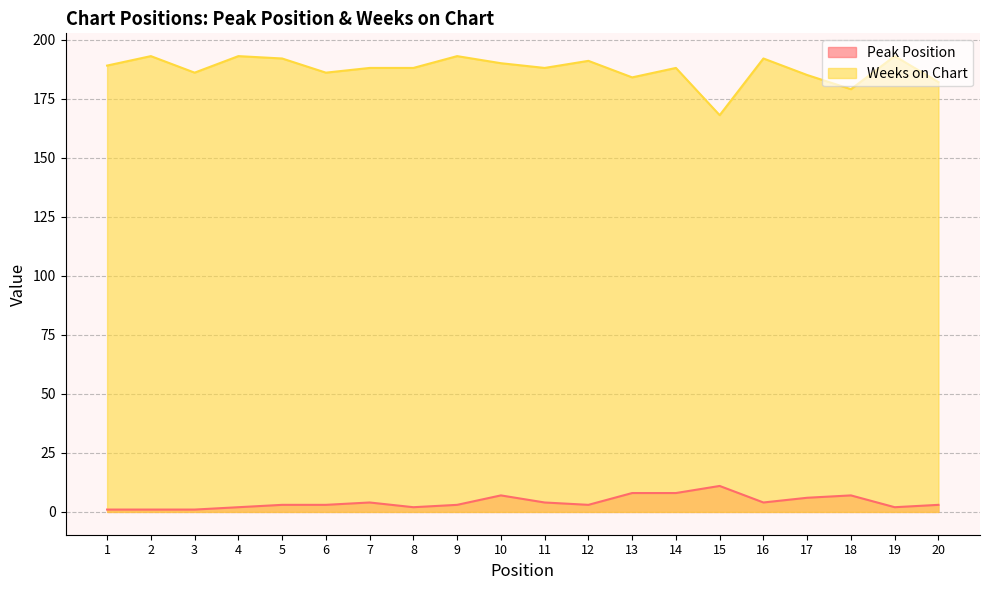

Which series has the largest range (max minus min)?

Weeks on Chart